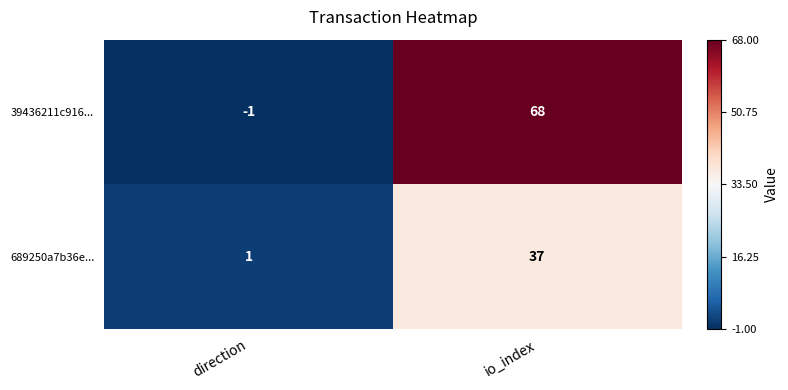

Rank the series by their maximum value, from lowest to highest.

689250a7b36e..., 39436211c916...